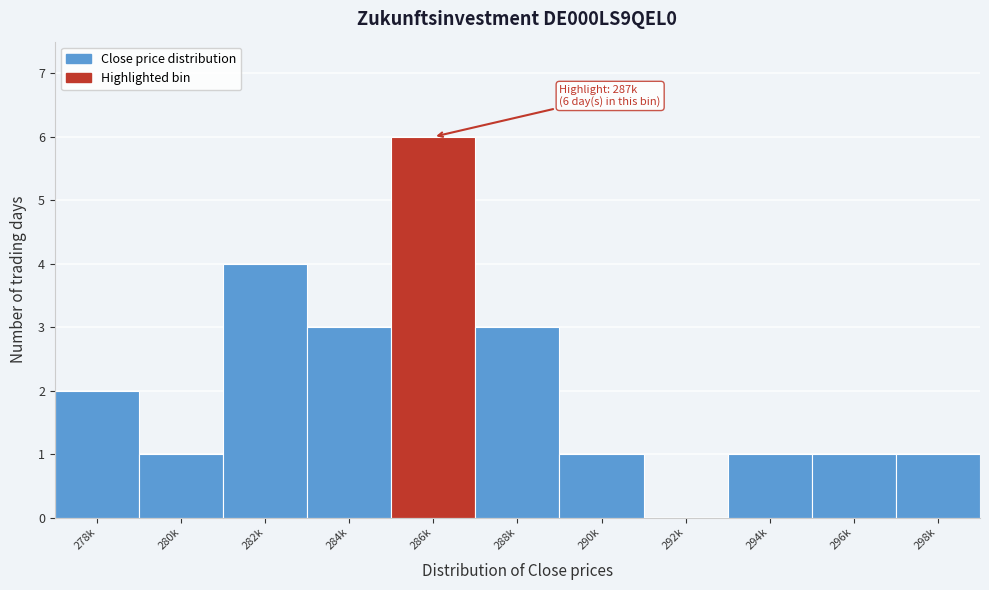

What is the greatest value displayed?

6